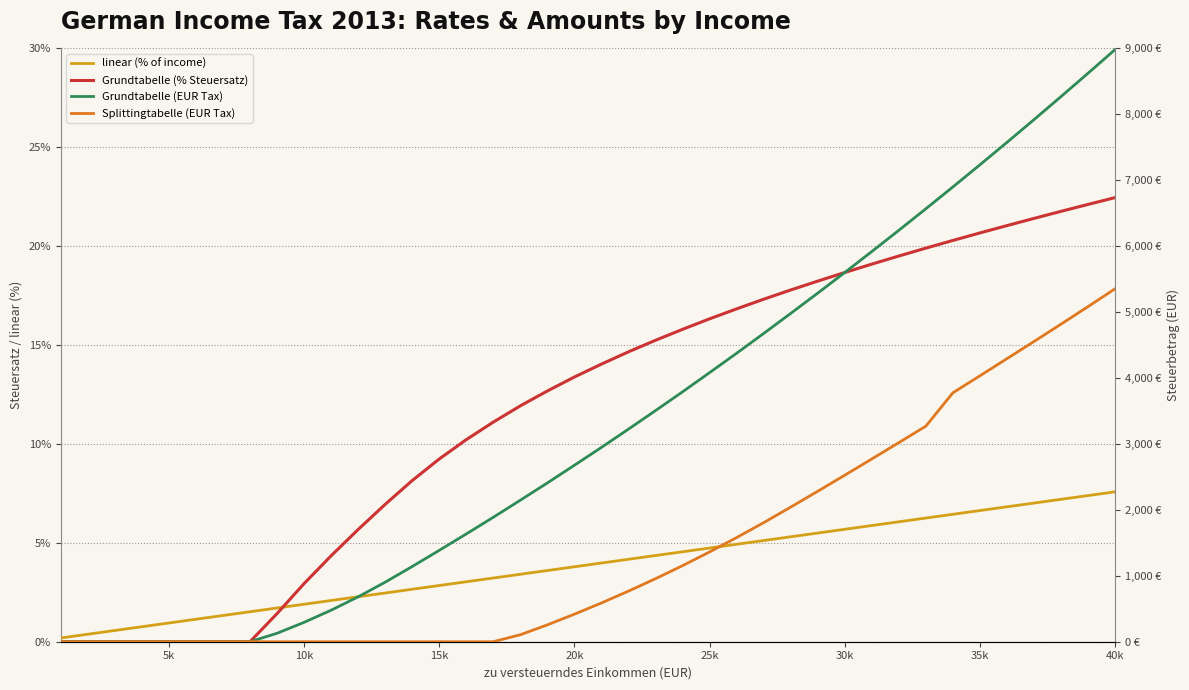

Does the chart have visible grid lines?

Yes